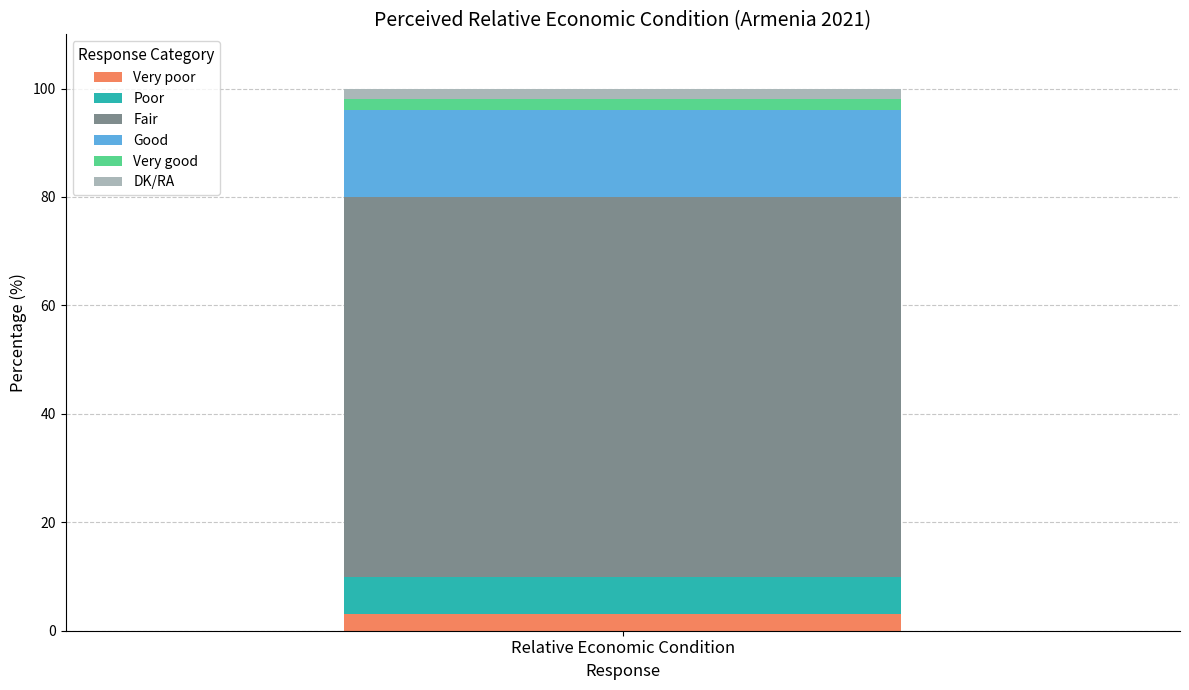

What is the highest value of the Very poor series?

3